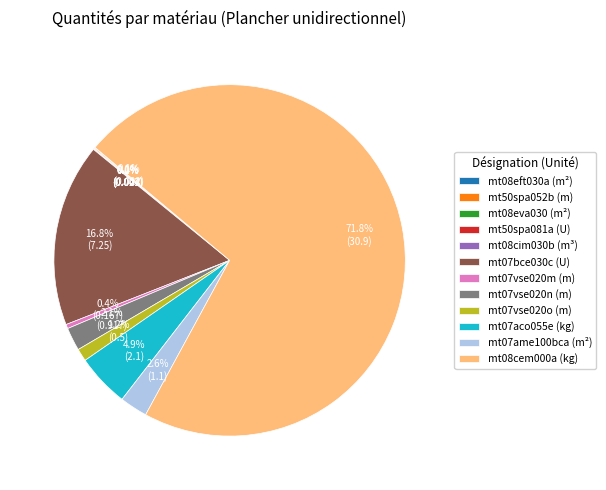

Is there any slice that represents more than half of the pie?

Yes